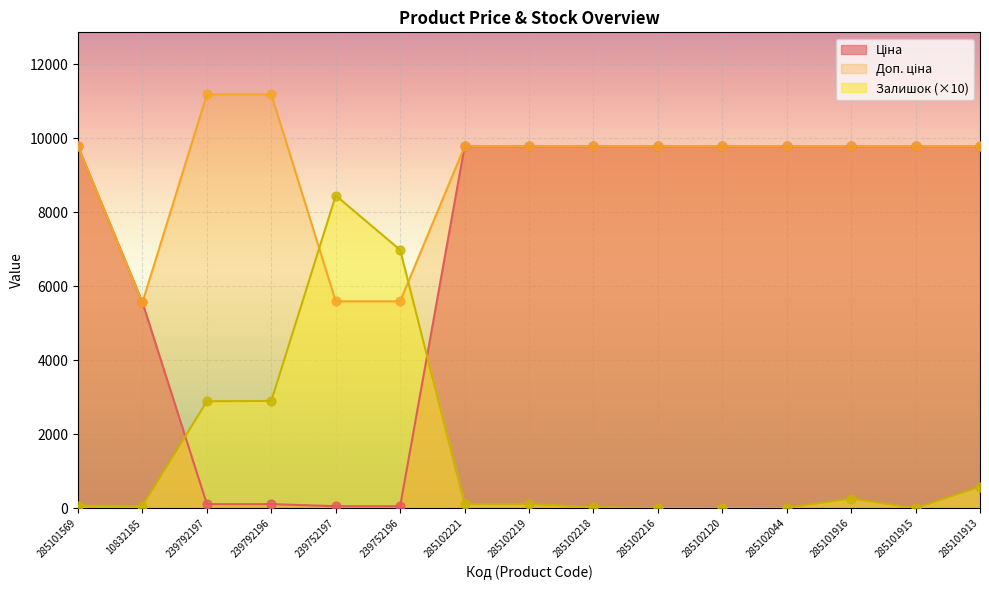

What is the total value across all series at 239752197?

14096.9